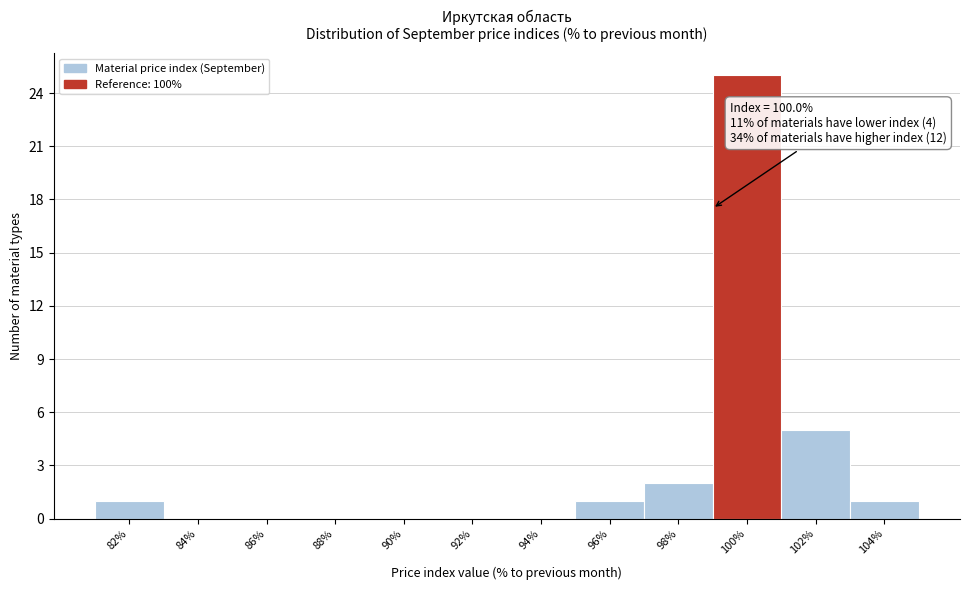

Reading left to right, what are all the values shown in this chart?

82%=1	84%=0	86%=0	88%=0	90%=0	92%=0	94%=0	96%=1	98%=2	100%=25	102%=5	104%=1